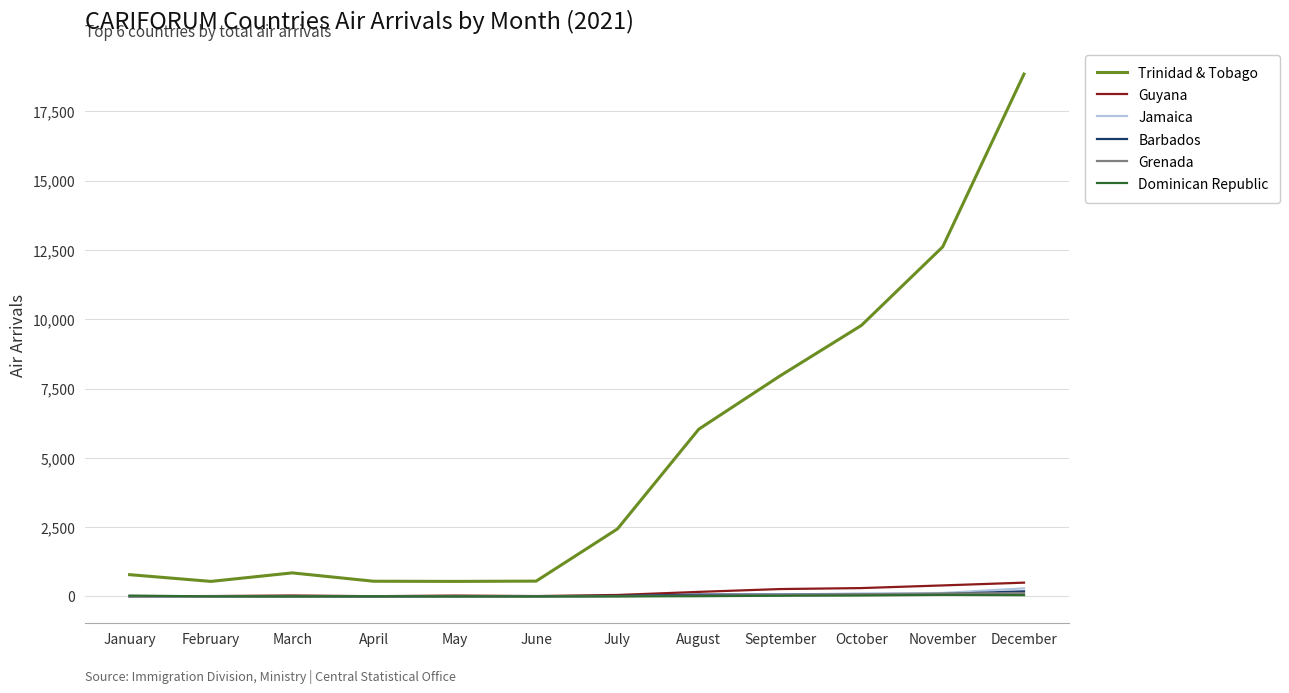

In Barbados, how many points are lower than both neighbors (excluding endpoints)?

2